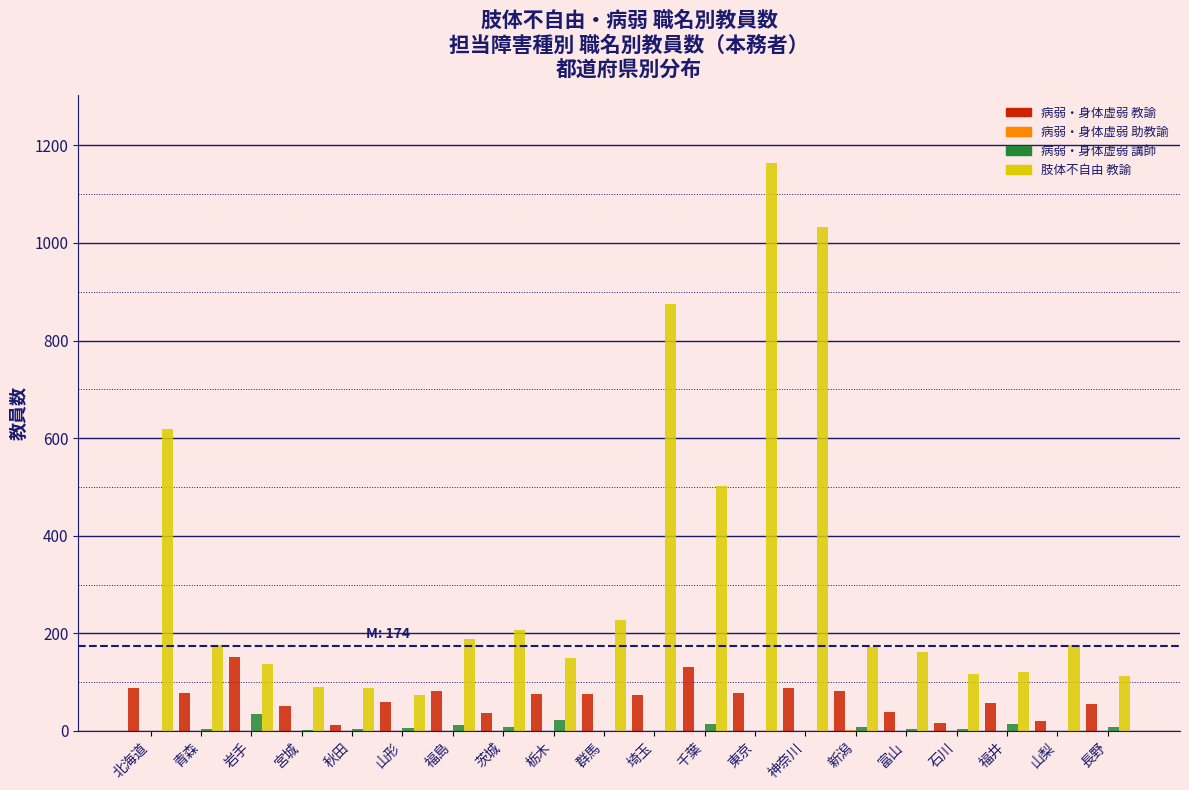

At which category does the chart reach its peak across all series?

東京